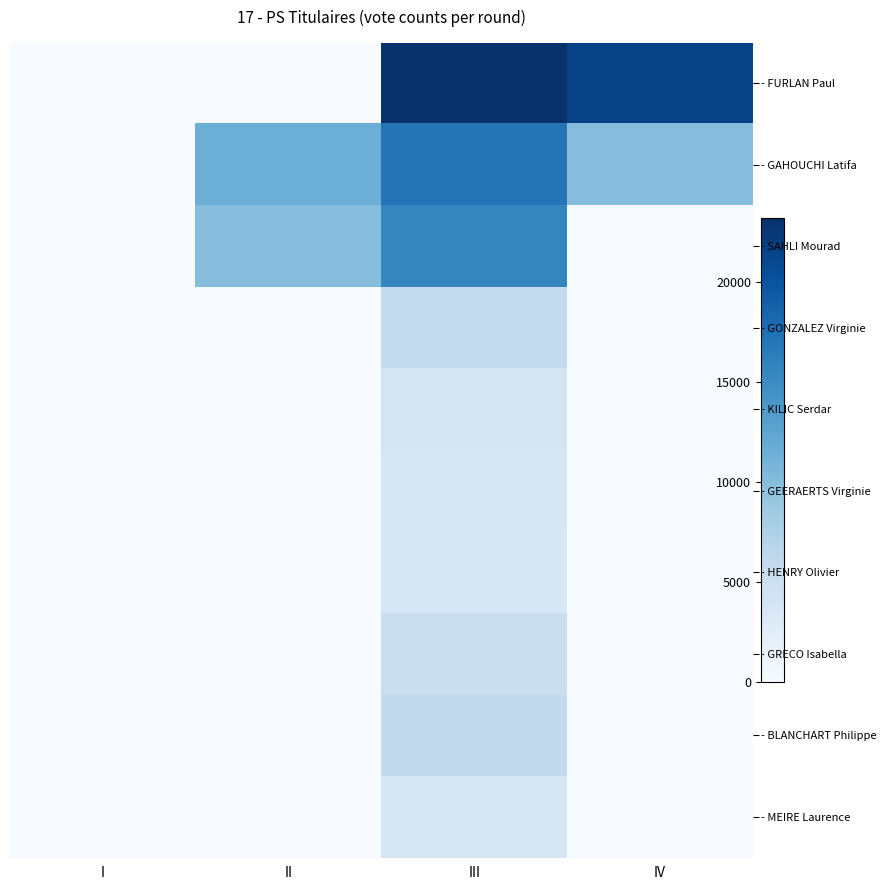

Between III and II, which is larger?

III